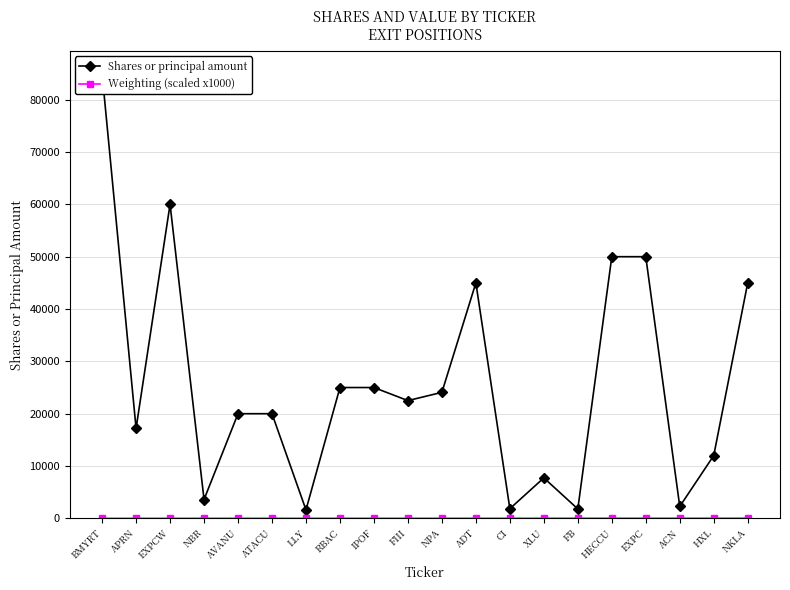

At which label does Shares or principal amount reach its peak?

BMYRT